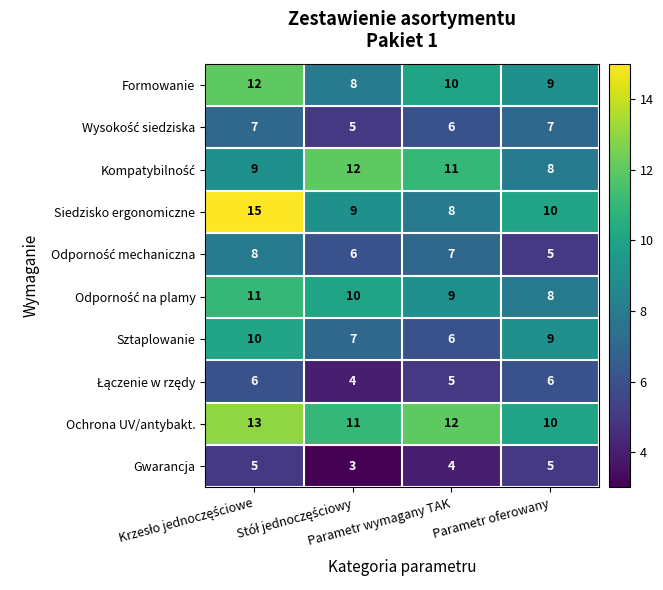

How many series are shown in this chart?

10